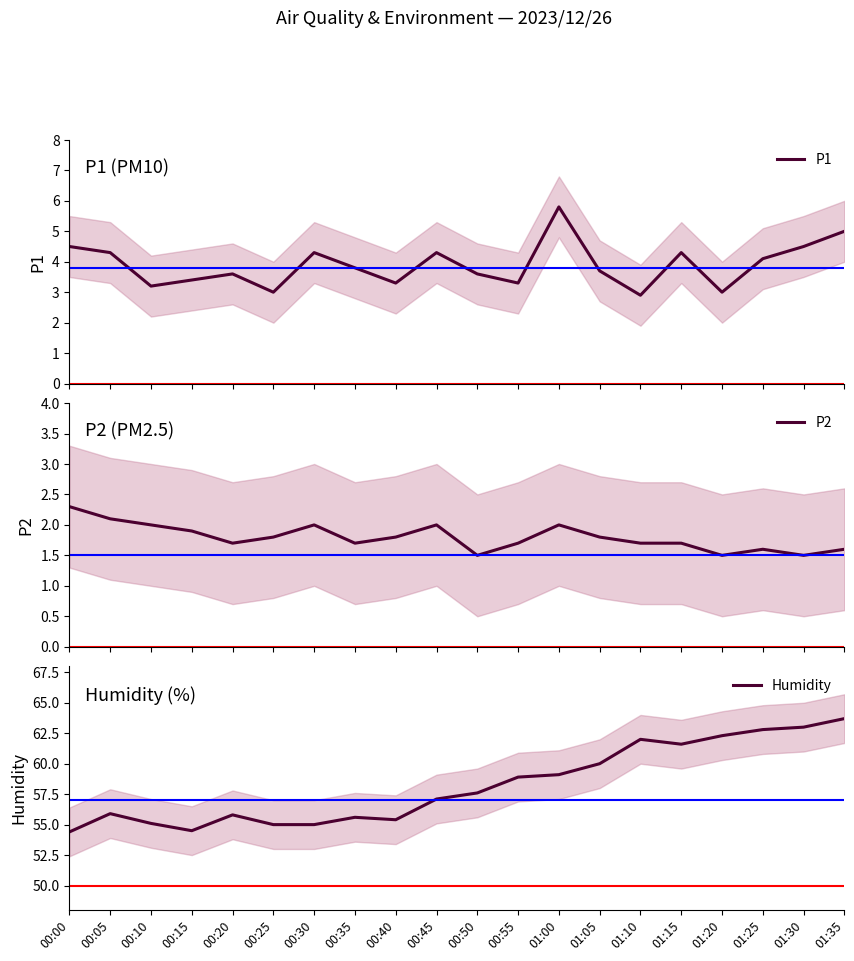

Which category has the lowest value in the P2 series?

00:50